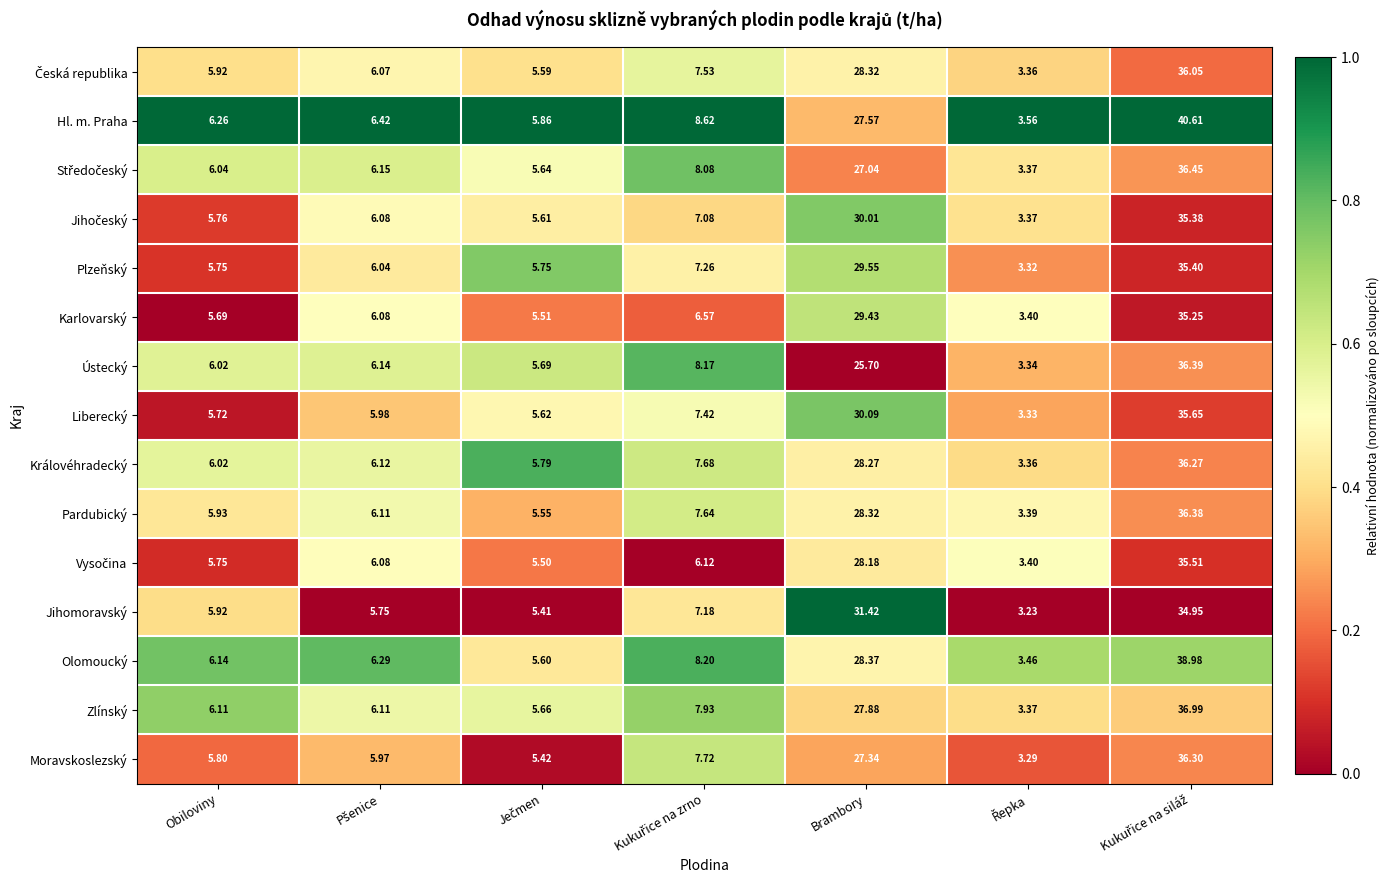

At which label does Zlínský first exceed 6?

Obiloviny